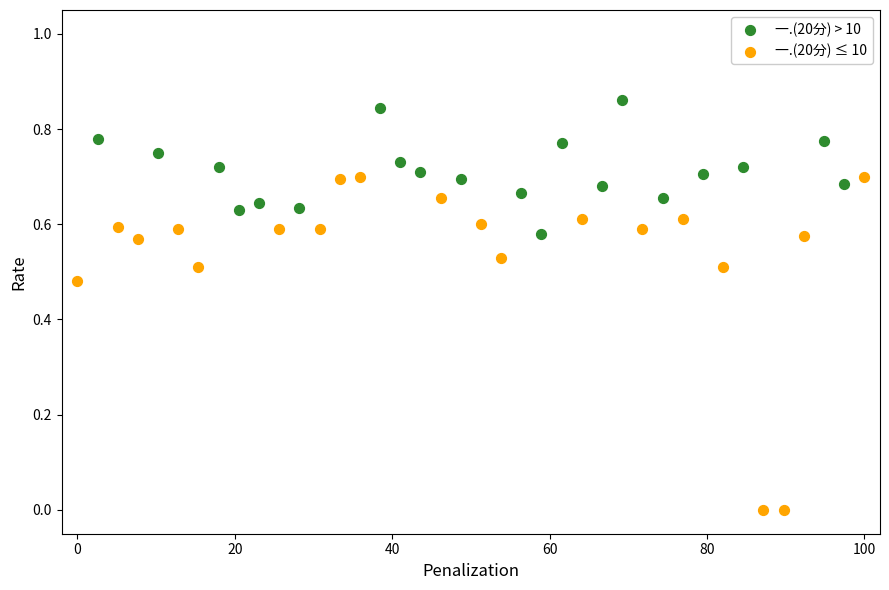

What are all the series names shown in the legend?

一.(20分) > 10, 一.(20分) ≤ 10